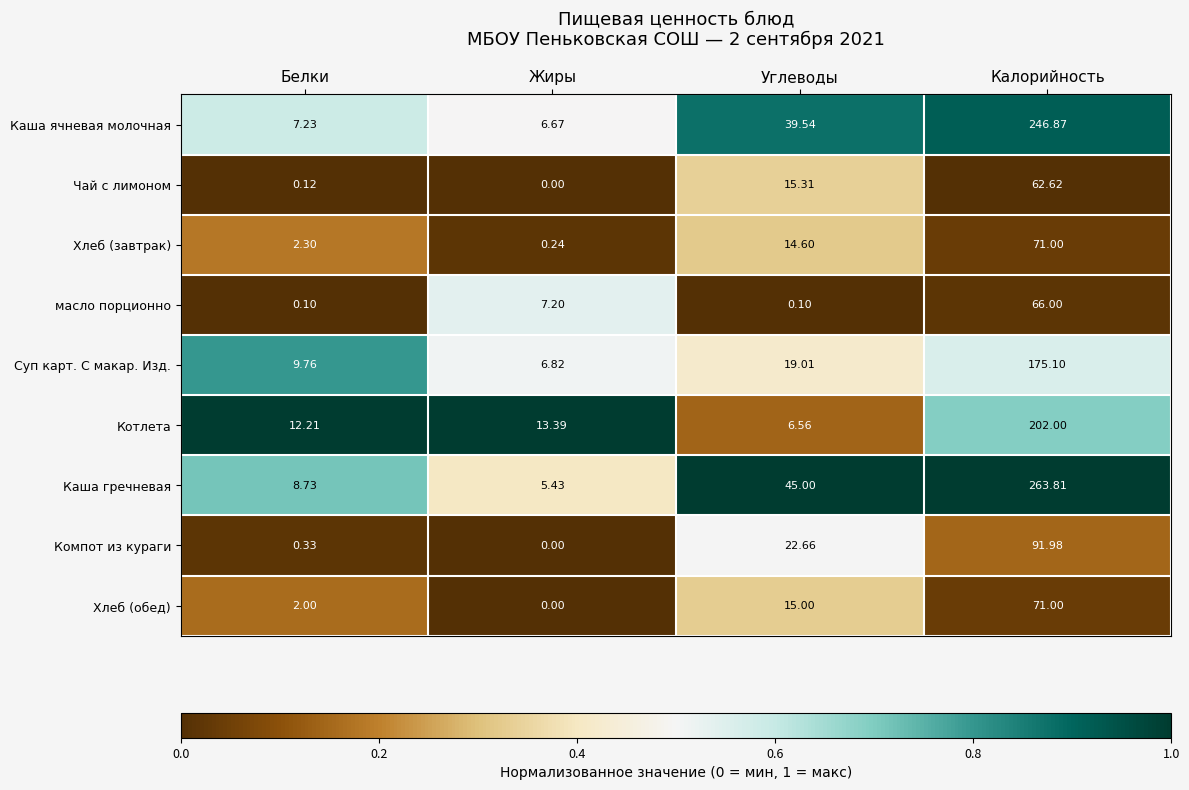

Which series has the largest total across all categories?

Каша гречневая